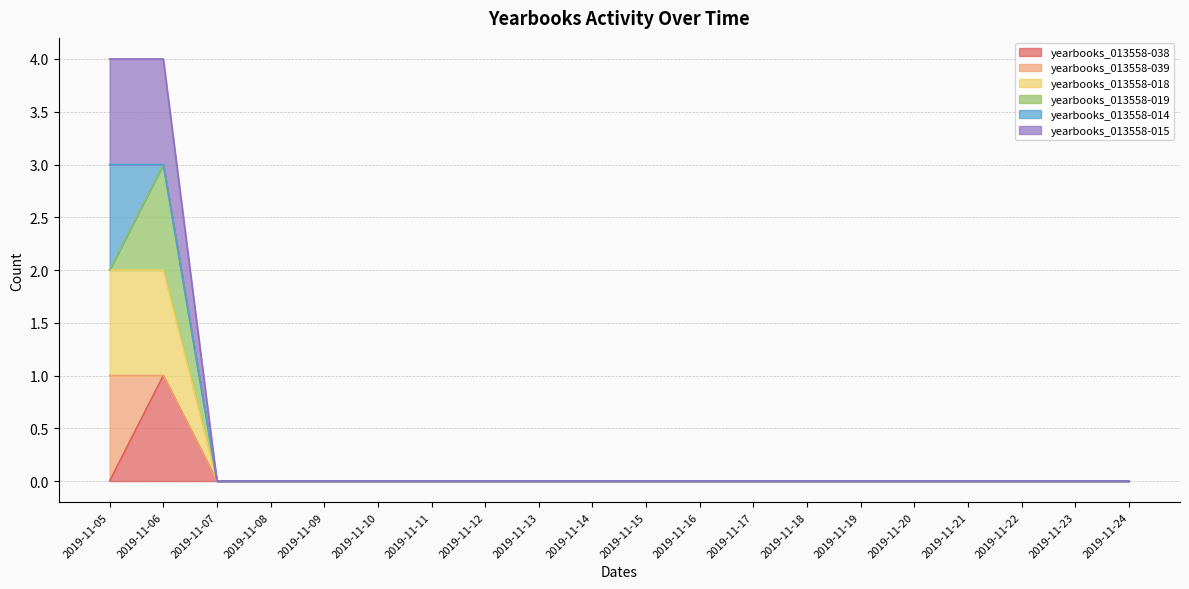

Between 2019-11-12 and 2019-11-13, which series saw the biggest shift?

yearbooks_013558-038